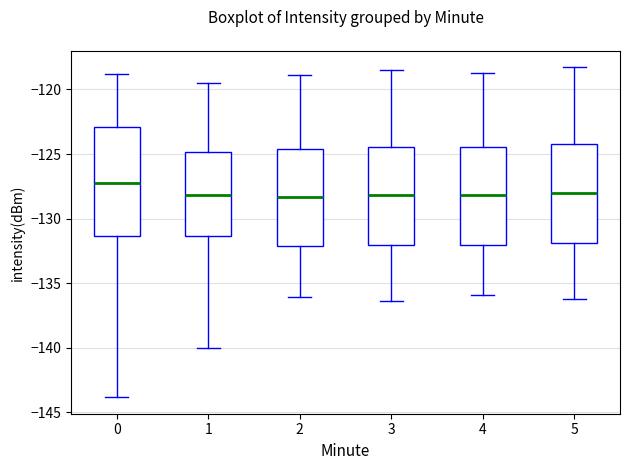

Which box has the highest median line?

0